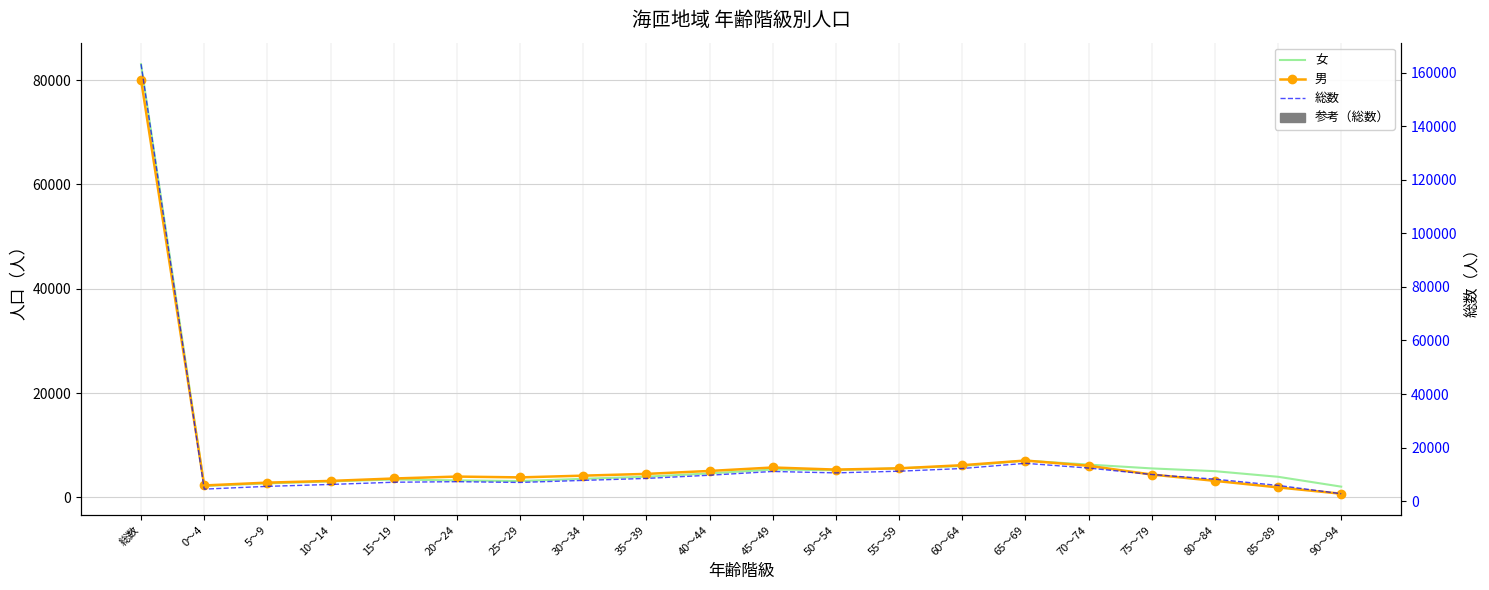

Reading left to right, list all the values displayed in this chart.

女: 83052	2212	2703	3084	3450	3281	3157	3585	3989	4617	5359	5228	5611	6025	7071	6304	5575	5045	3969	2080
男: 80072	2308	2849	3179	3642	4012	3854	4188	4523	5088	5750	5350	5591	6189	7084	6081	4403	3191	1940	725
総数: 163124	4520	5552	6263	7092	7293	7011	7773	8512	9705	11109	10578	11202	12214	14155	12385	9978	8236	5909	2805